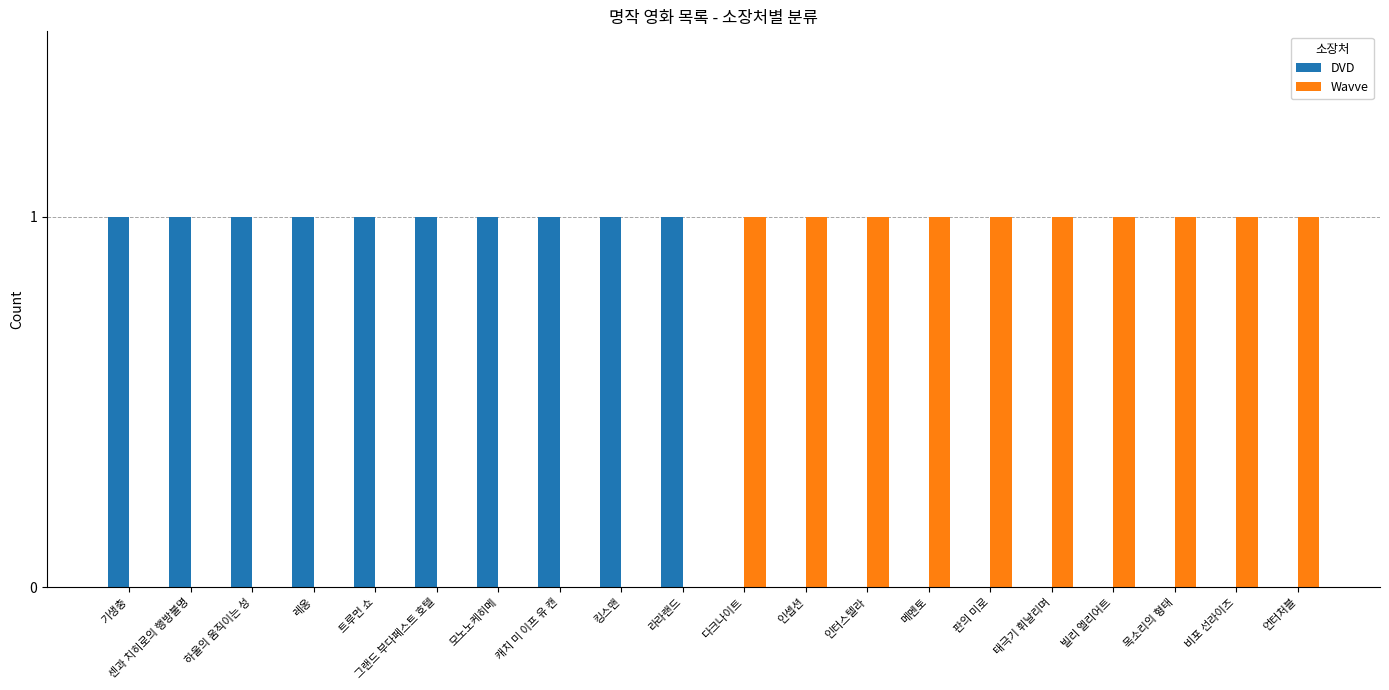

What are all the series names shown in the legend?

DVD, Wavve